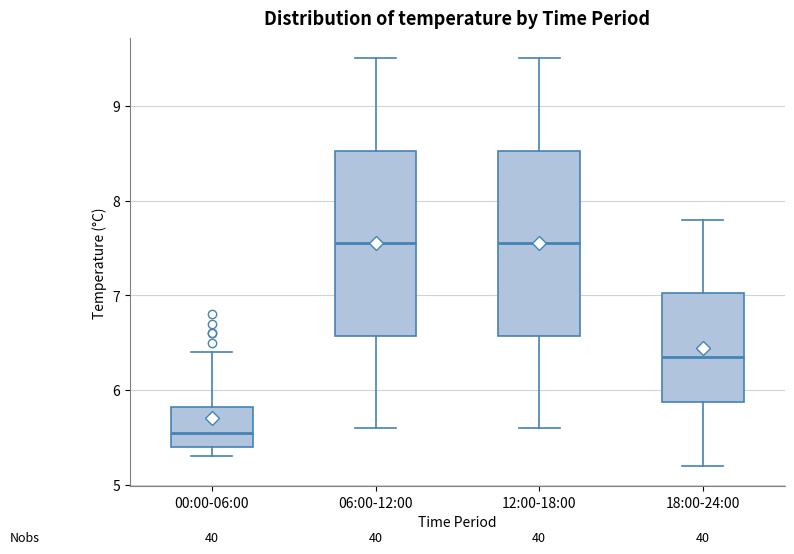

Where does the median line of the box for 18:00-24:00 sit on the y-axis? The values are not printed on the chart, so give them approximately, as read against the axis.

6.4